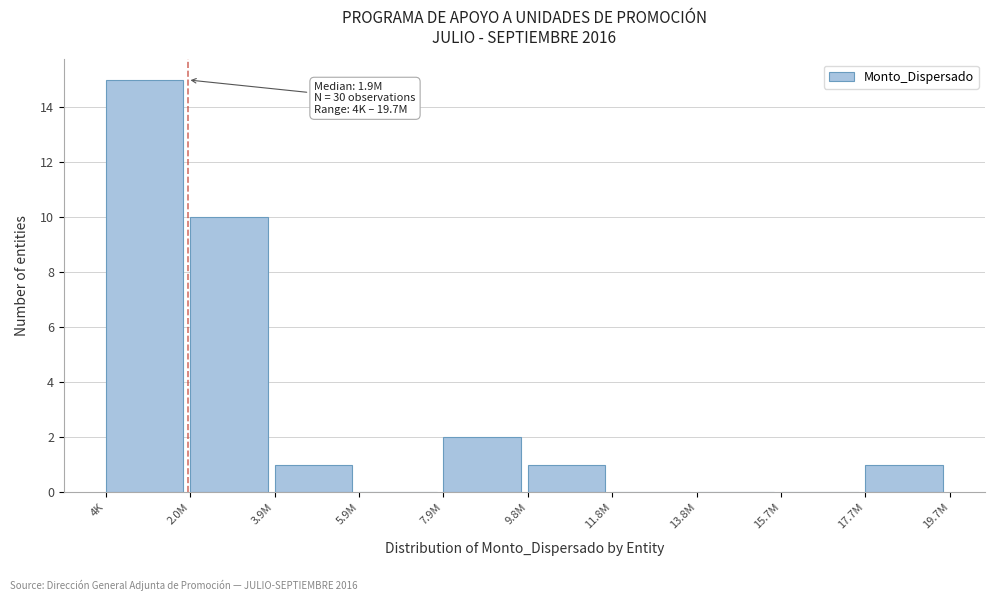

Reading left to right, extract all data points from this chart.

4K=15	2.0M=10	3.9M=1	5.9M=0	7.9M=2	9.8M=1	11.8M=0	13.8M=0	15.7M=0	17.7M=1